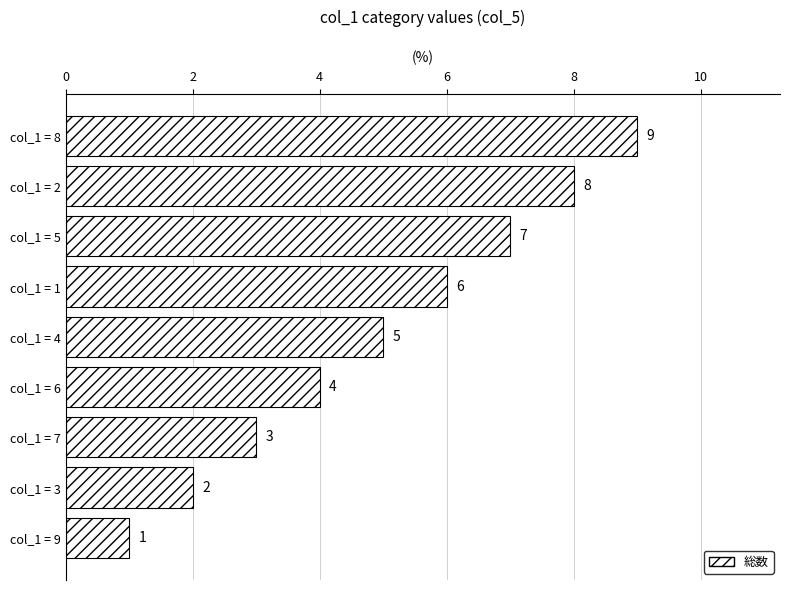

What is the sum of all values?

45